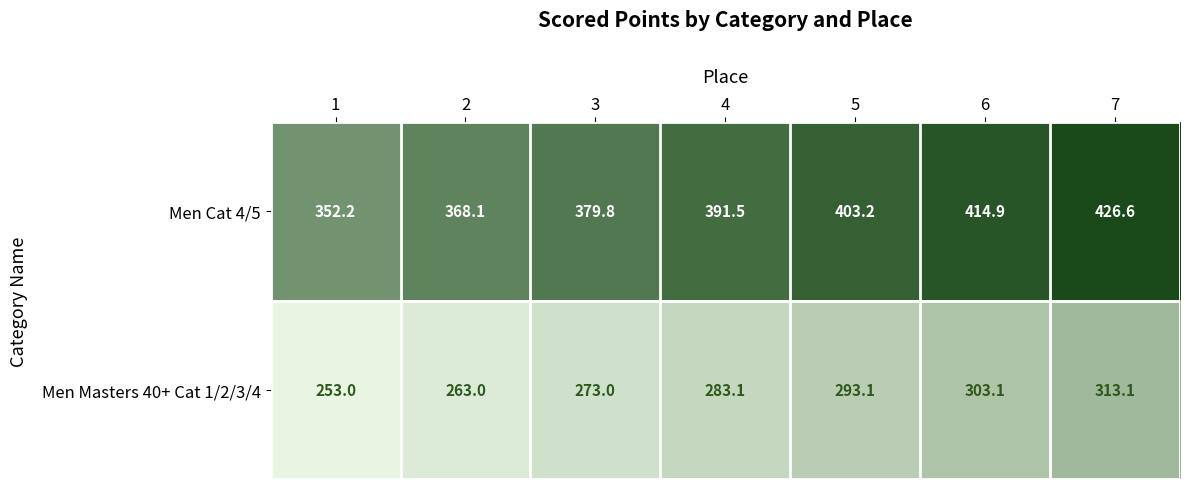

List the series in order of their overall mean, highest first.

Men Cat 4/5, Men Masters 40+ Cat 1/2/3/4